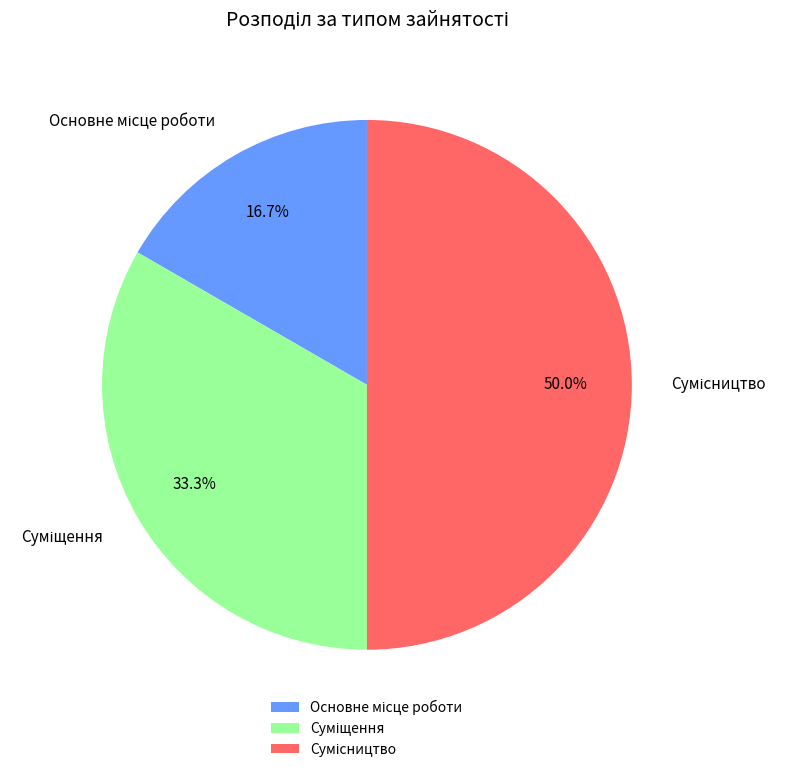

To the nearest percent, what is the average slice percentage?

33%